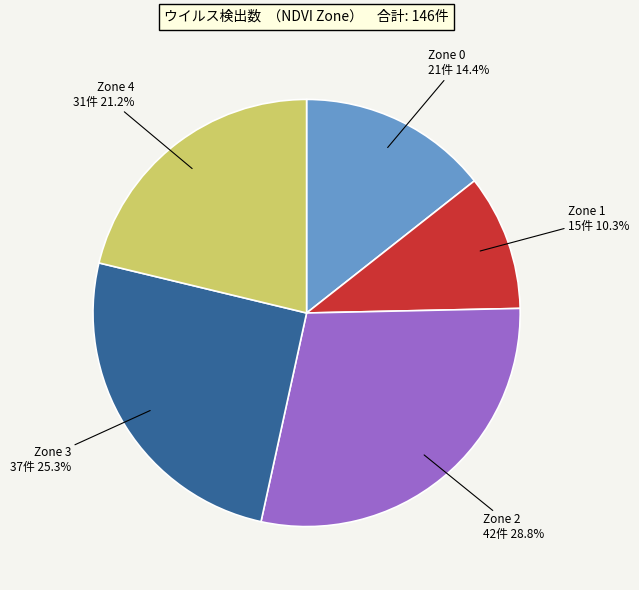

Does any single category account for the majority?

No